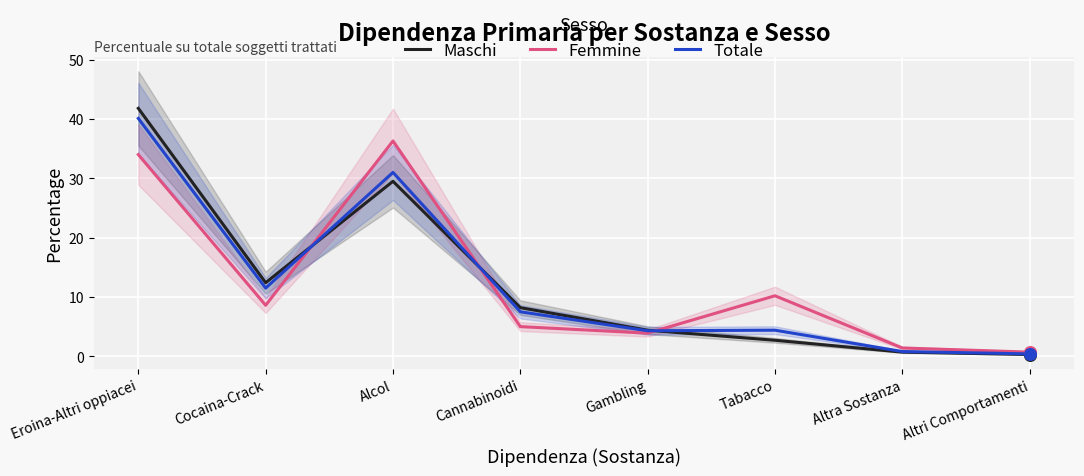

At which category is the sum across all series the highest?

Eroina-Altri oppiacei